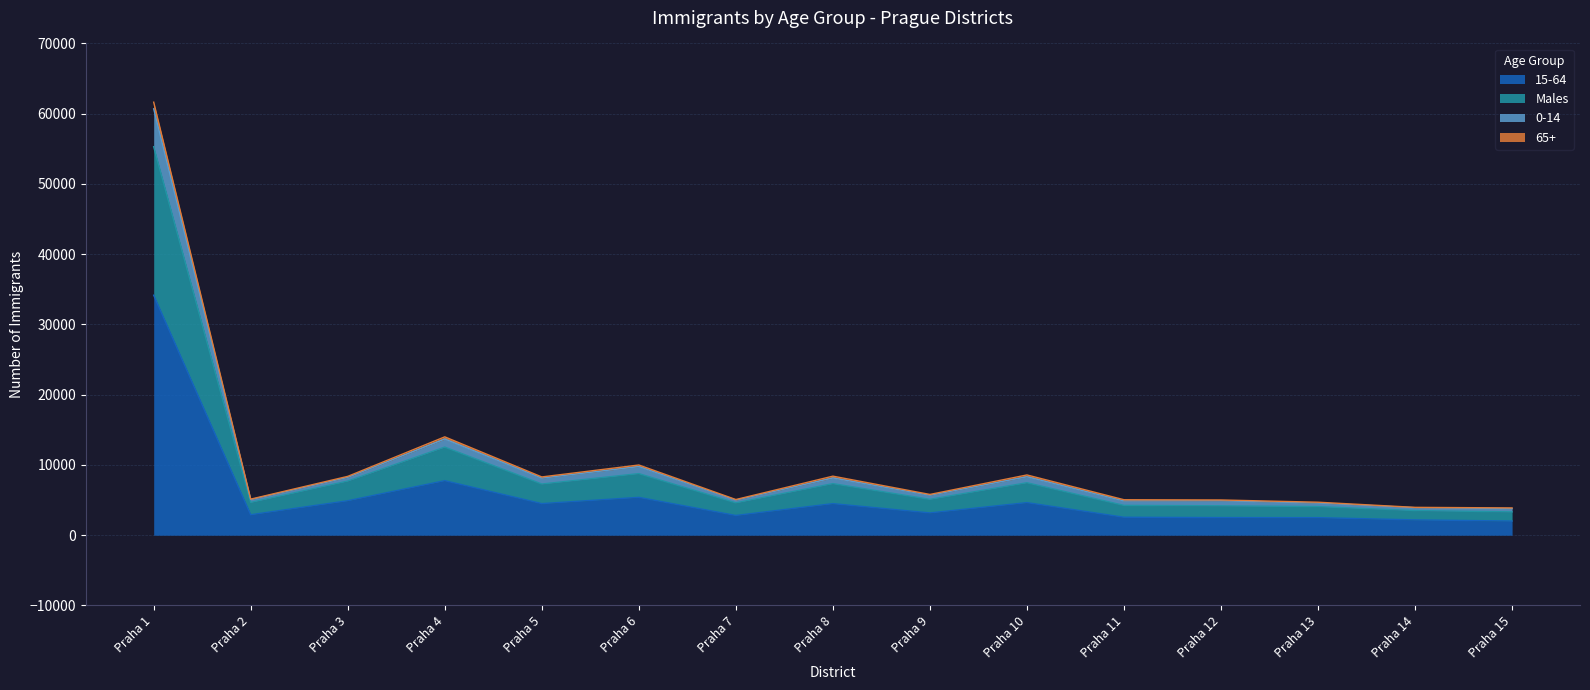

True or false: 15-64 has more than 0 points higher than both neighbors.

True